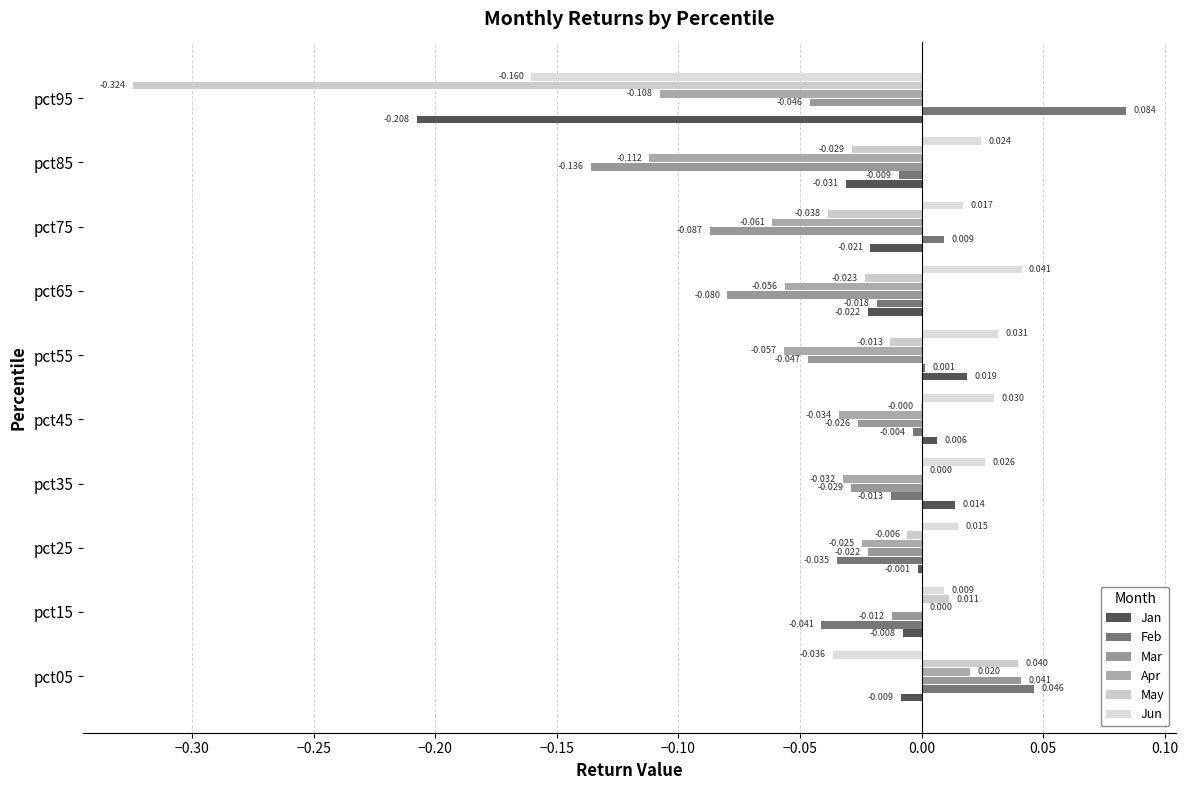

How many data points does each series have?

10